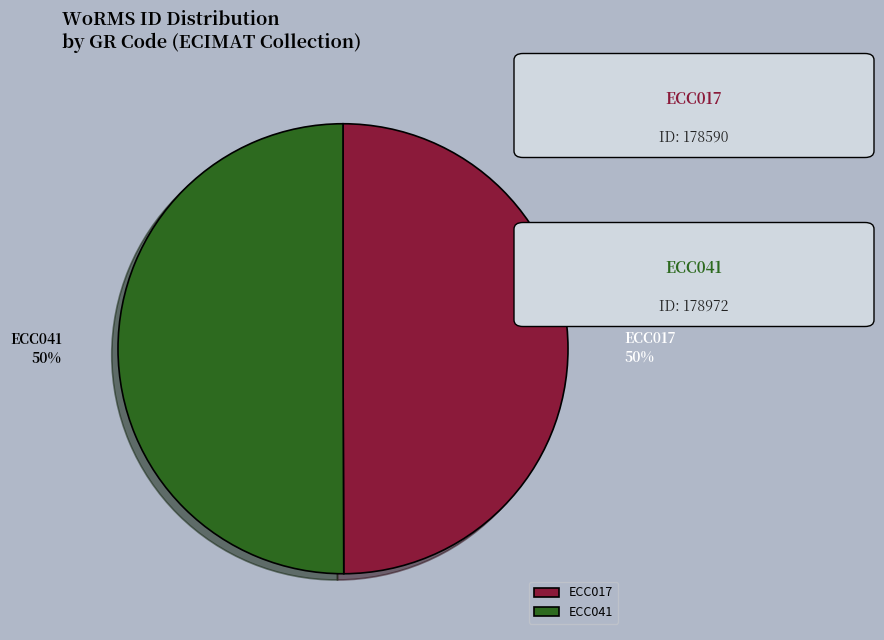

What is the ratio of the value at ECC017 to the value at ECC041?

1.0